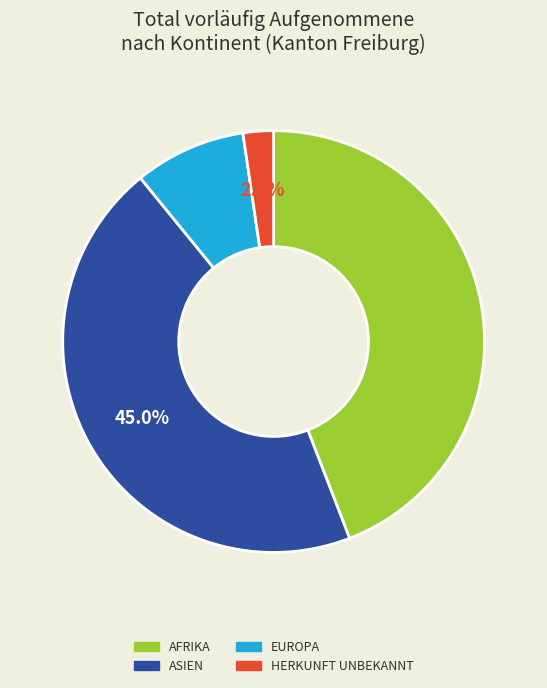

Does any single category account for the majority?

No